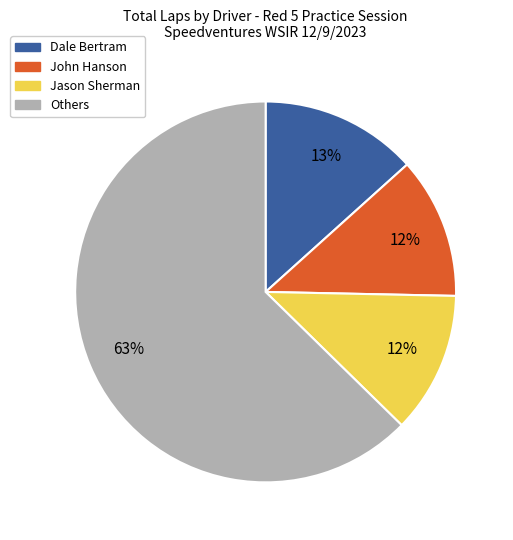

To the nearest percent, what is the difference between the largest and smallest slice percentages?

51%